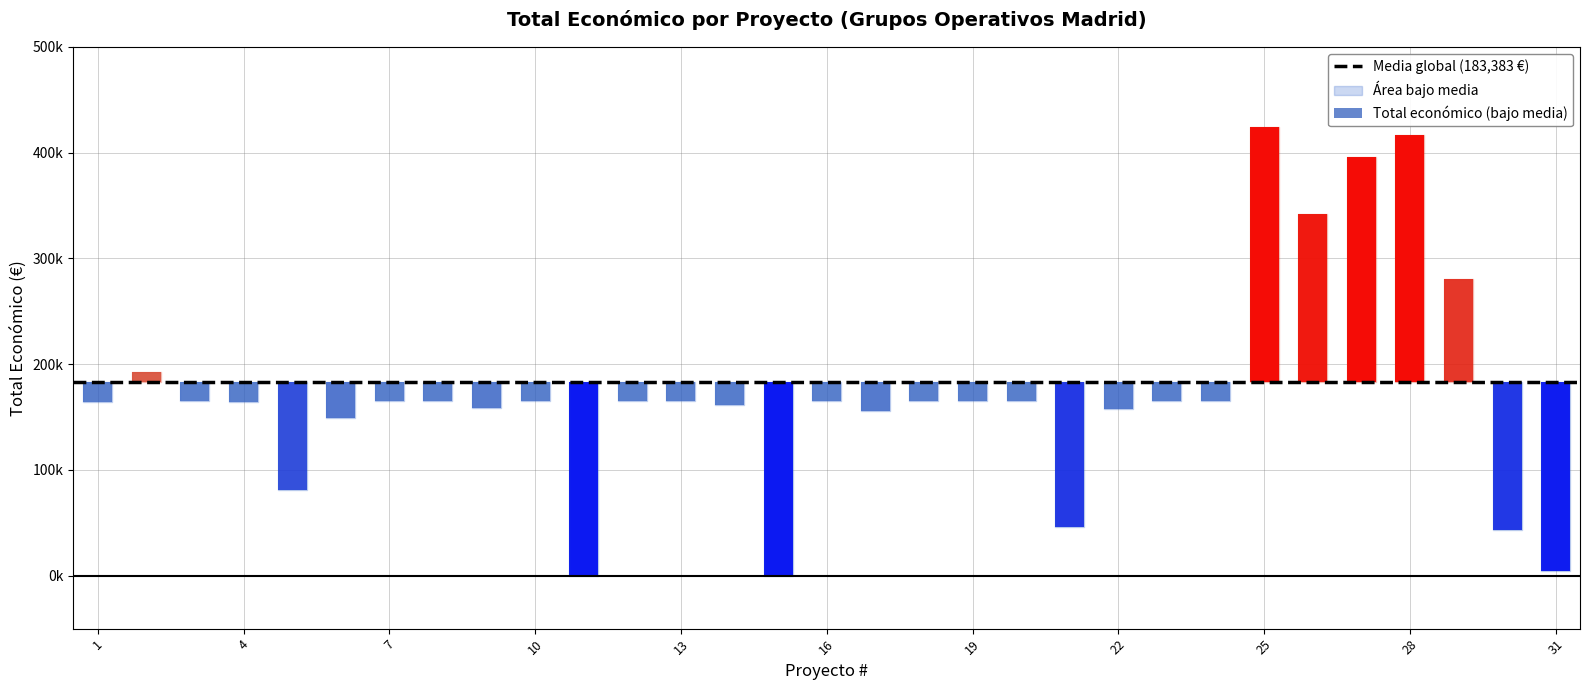

Reading left to right, extract all data points from this chart.

164200	192210	165000	164600	80800	149419	164980	164995	158820	165000	0	165000	164925	161050	0	165000	155978	165000	165000	164733	46500	157500	165000	165000	424493	342118	395592	417014	280962	42914	4300